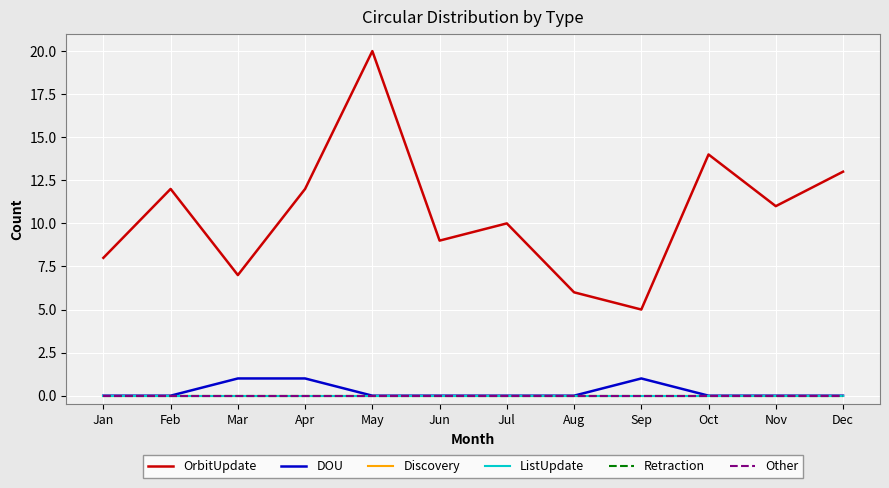

Does the chart display data point markers on the line(s)?

No